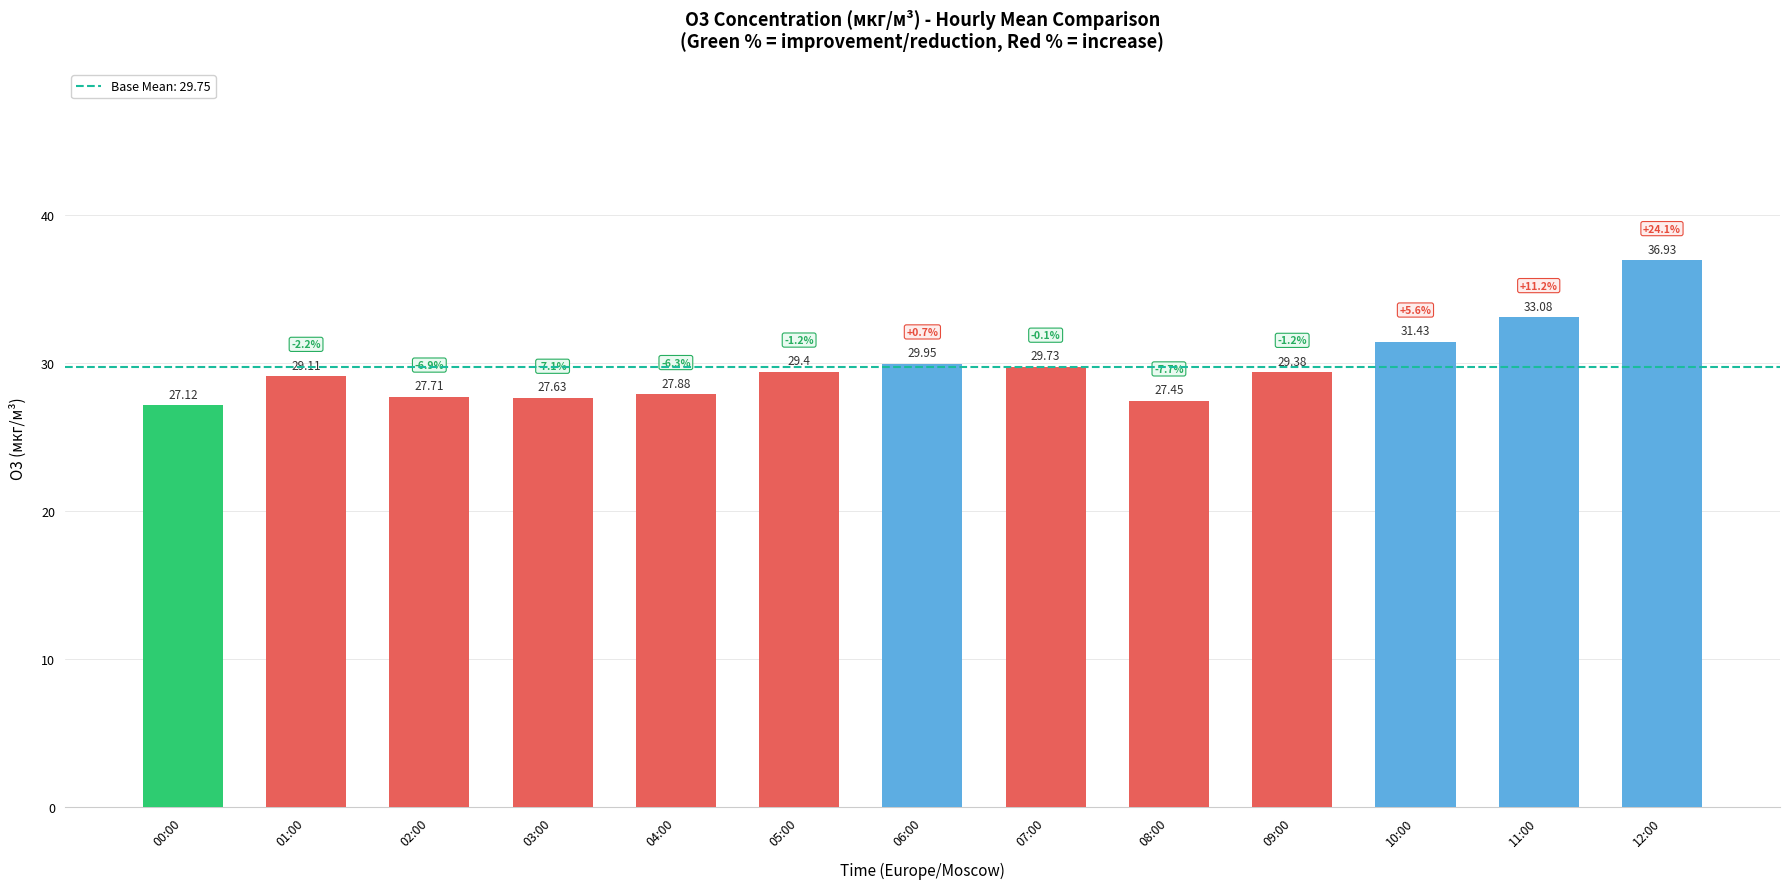

What is the sum of the values at 07:00 and 02:00?

57.4